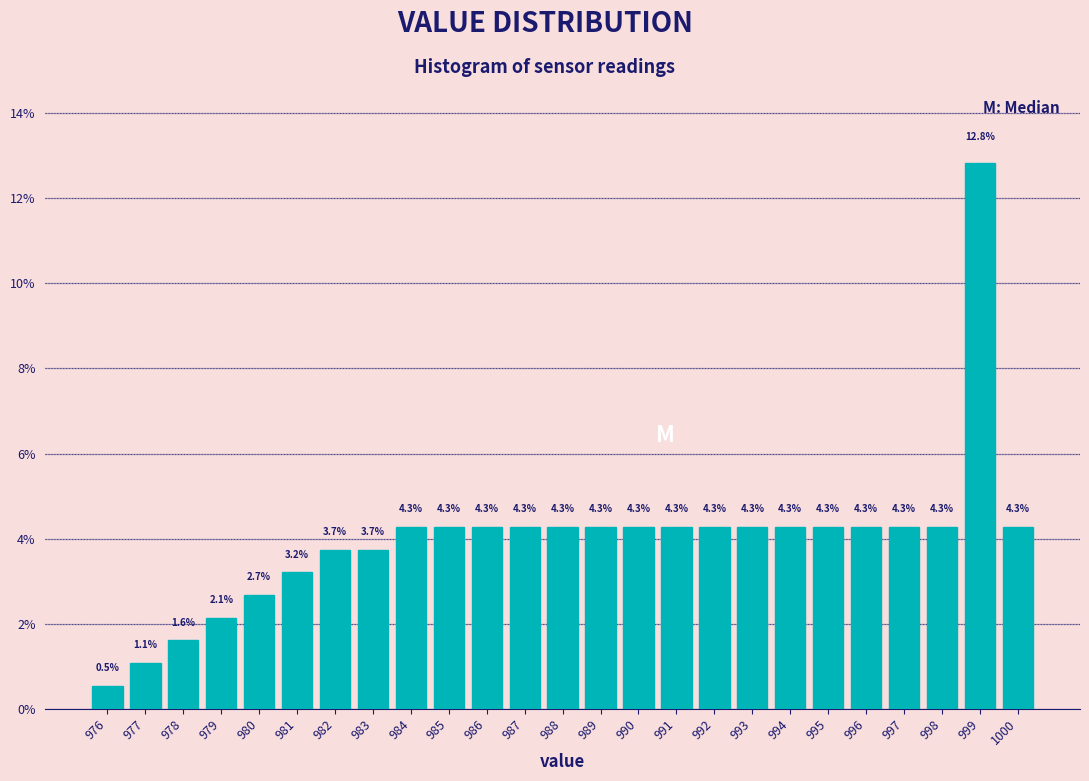

Reading left to right, list every bar in this chart as the range it spans on the x-axis followed by its height.

975.5 to 976.5: 0.5
976.5 to 977.5: 1.1
977.5 to 978.5: 1.6
978.5 to 979.5: 2.1
979.5 to 980.5: 2.7
980.5 to 981.5: 3.2
981.5 to 982.5: 3.7
982.5 to 983.5: 3.7
983.5 to 984.5: 4.3
984.5 to 985.5: 4.3
985.5 to 986.5: 4.3
986.5 to 987.5: 4.3
987.5 to 988.5: 4.3
988.5 to 989.5: 4.3
989.5 to 990.5: 4.3
990.5 to 991.5: 4.3
991.5 to 992.5: 4.3
992.5 to 993.5: 4.3
993.5 to 994.5: 4.3
994.5 to 995.5: 4.3
995.5 to 996.5: 4.3
996.5 to 997.5: 4.3
997.5 to 998.5: 4.3
998.5 to 999.5: 12.8
999.5 to 1000.5: 4.3